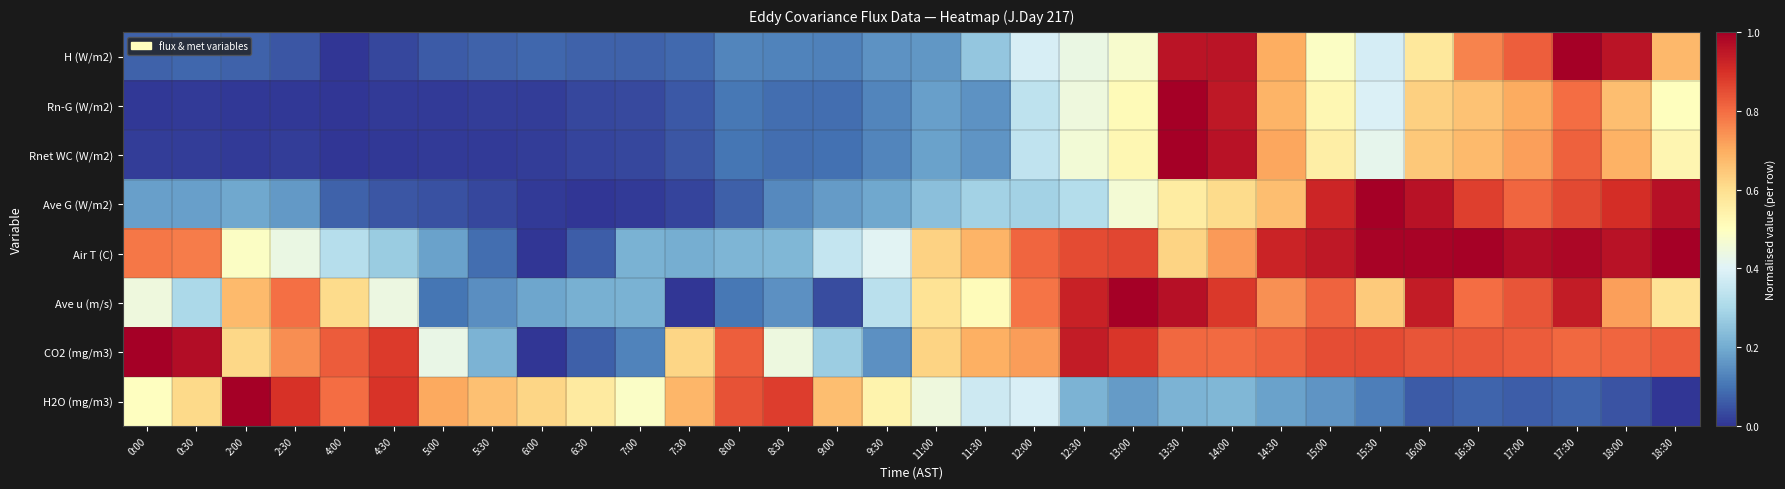

At how many categories does at least one series exceed 0?

32